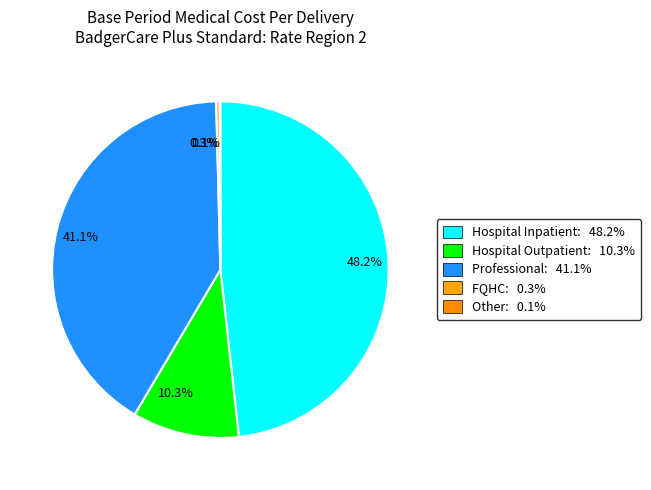

Does 48.2% represent more than half of the total?

No